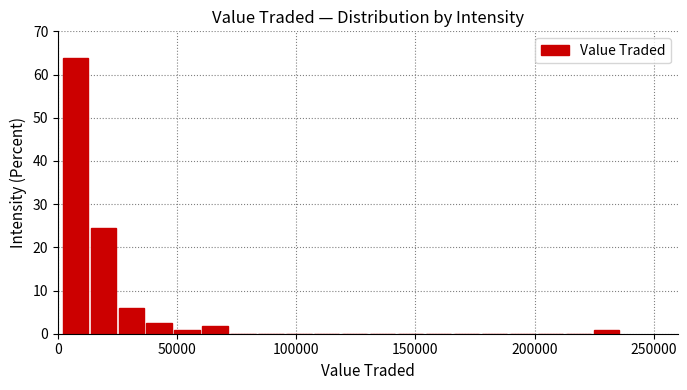

Around what value on the x-axis is the tallest bar? Give the approximate position of its centre, as read against the axis.

5000